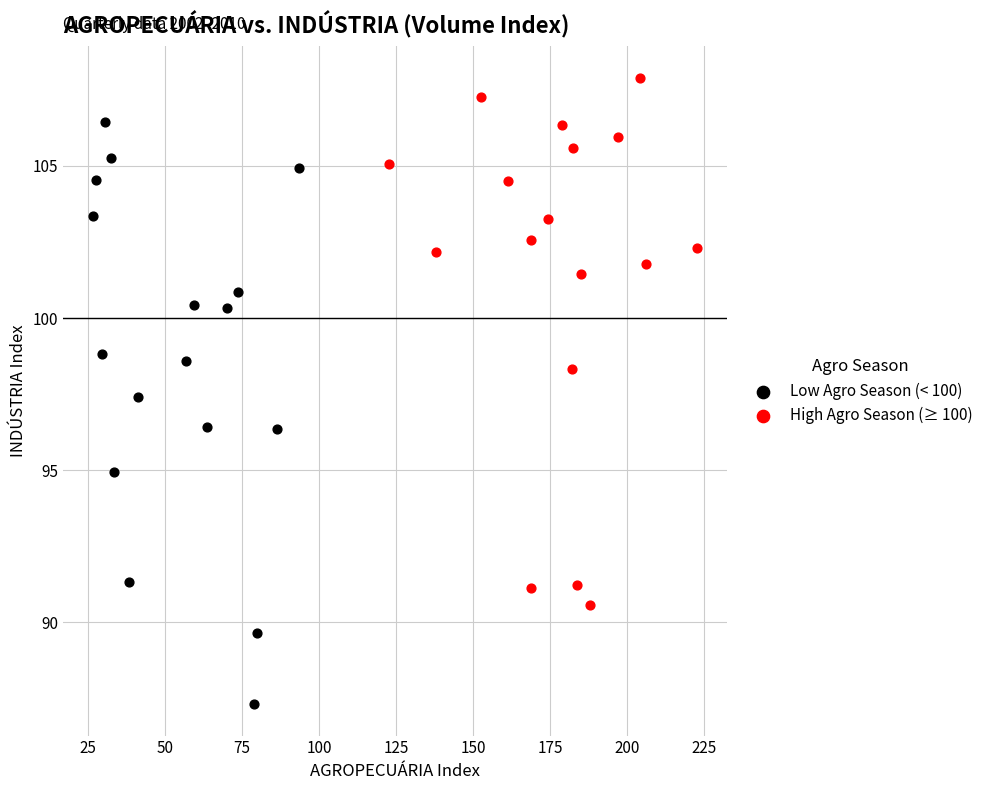

Which series reaches the minimum Y coordinate?

Low Agro Season (< 100)